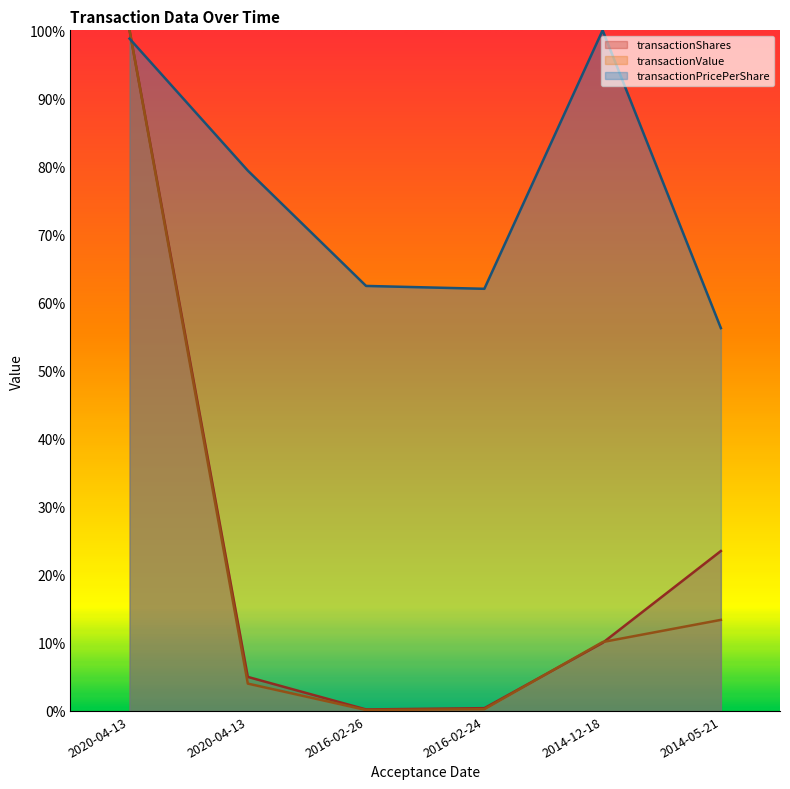

Reading right to left, list all the values displayed in this chart.

transactionShares: 23.5	10.0	0.4	0.2	5.0	100.0
transactionPricePerShare: 56.2	100.0	62.0	62.4	79.4	98.8
transactionValue: 13.4	10.1	0.3	0.1	4.0	100.0